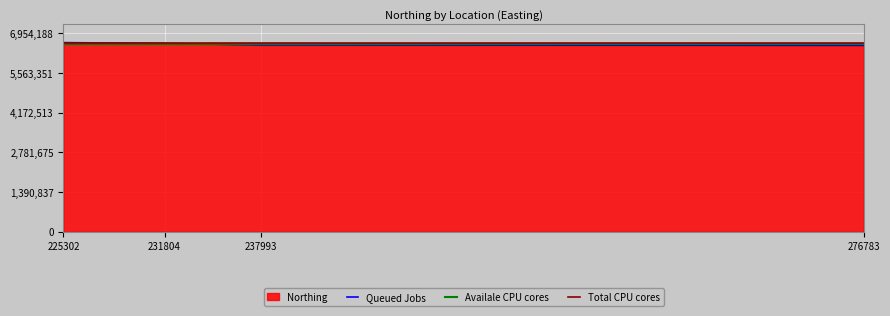

How many interior local valleys (lower than both neighbors) does the data have?

1